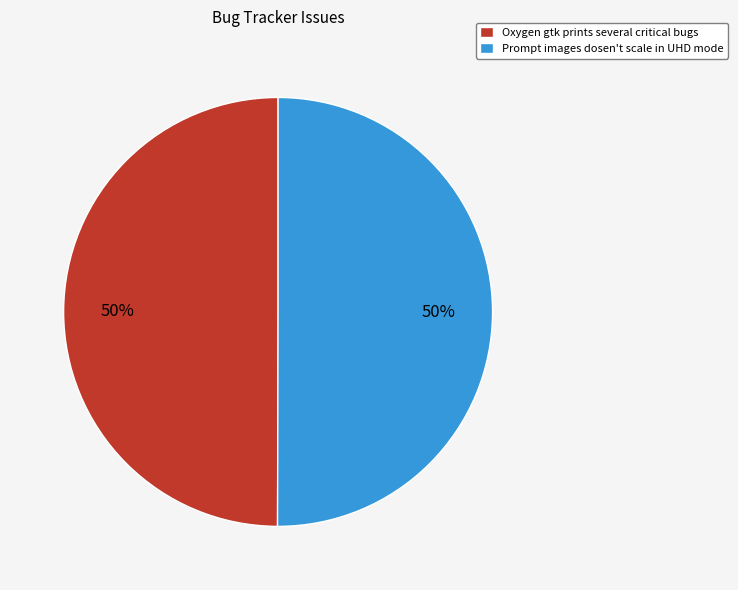

What is the ratio of the value at Prompt images dosen't scale in UHD mode to the value at Oxygen gtk prints several critical bugs?

1.0